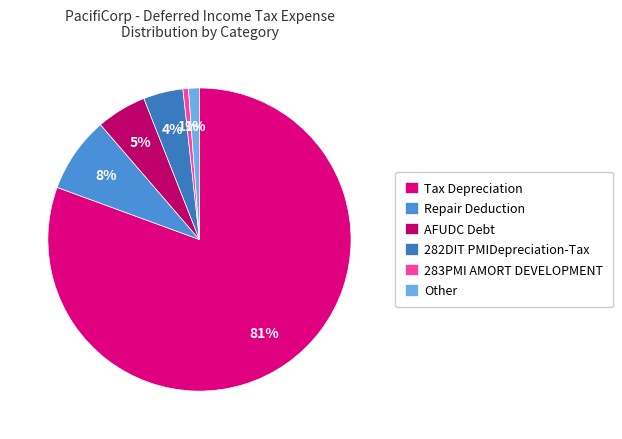

To the nearest percent, what portion does Tax Depreciation represent?

81%